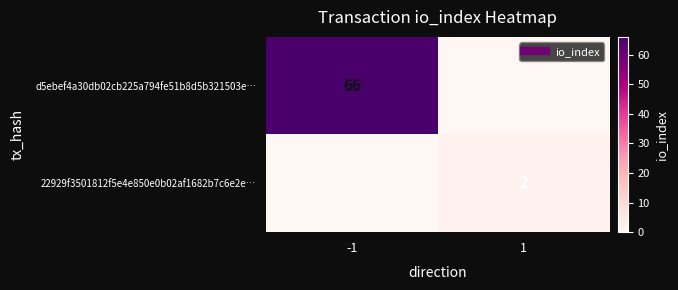

The value of d5ebef4a30db02cb225a794fe51b8d5b321503e… at -1 is 66. True or false?

True